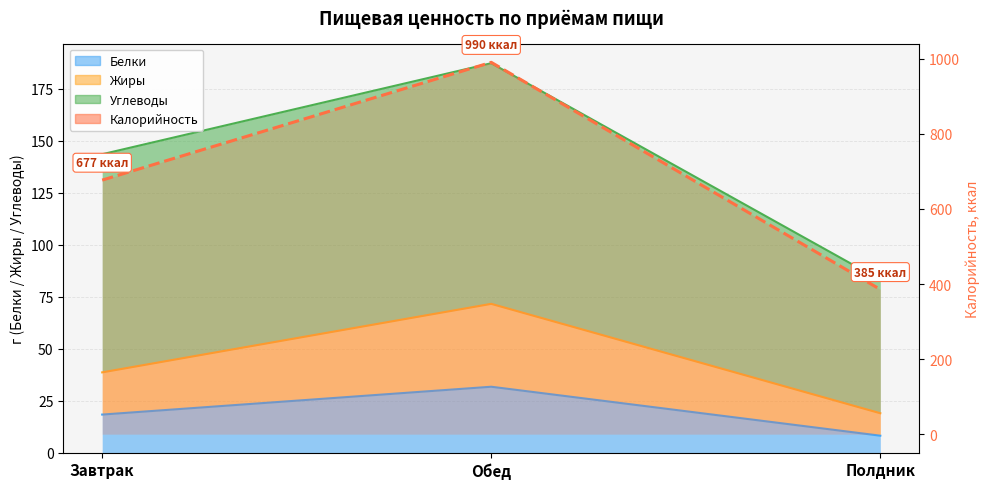

What is the label of the 2nd point from the left?

Обед